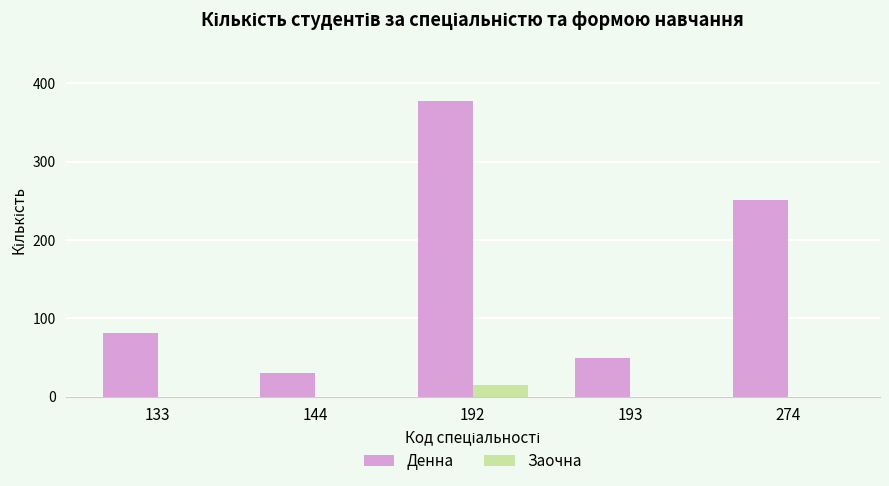

What is the sum of the Денна values at 274 and 144?

281